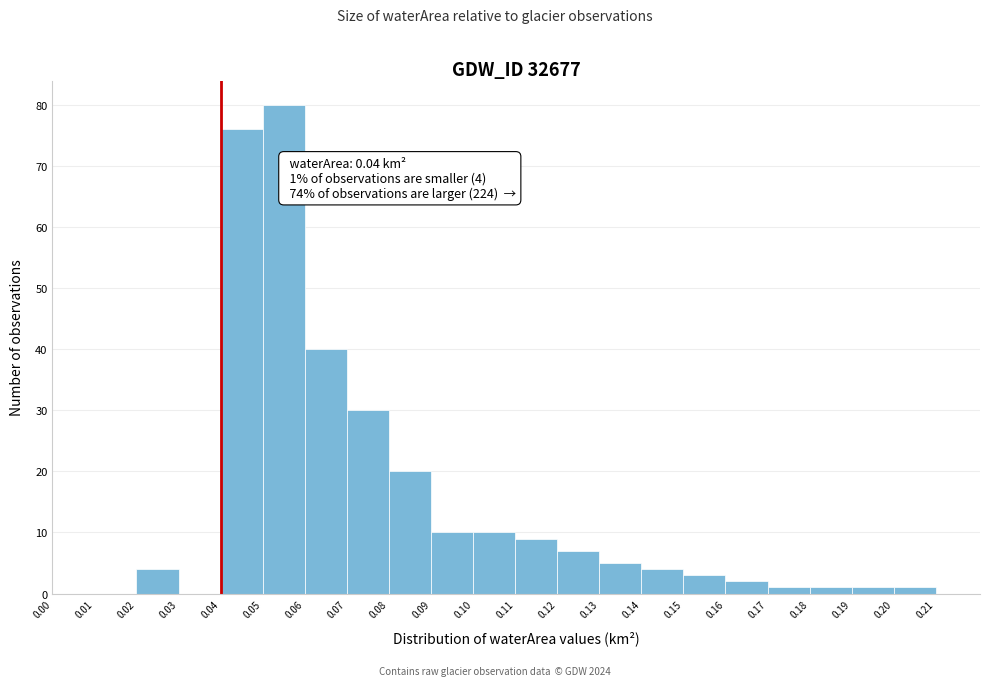

Which range on the x-axis has the tallest bar?

0.05 to 0.06